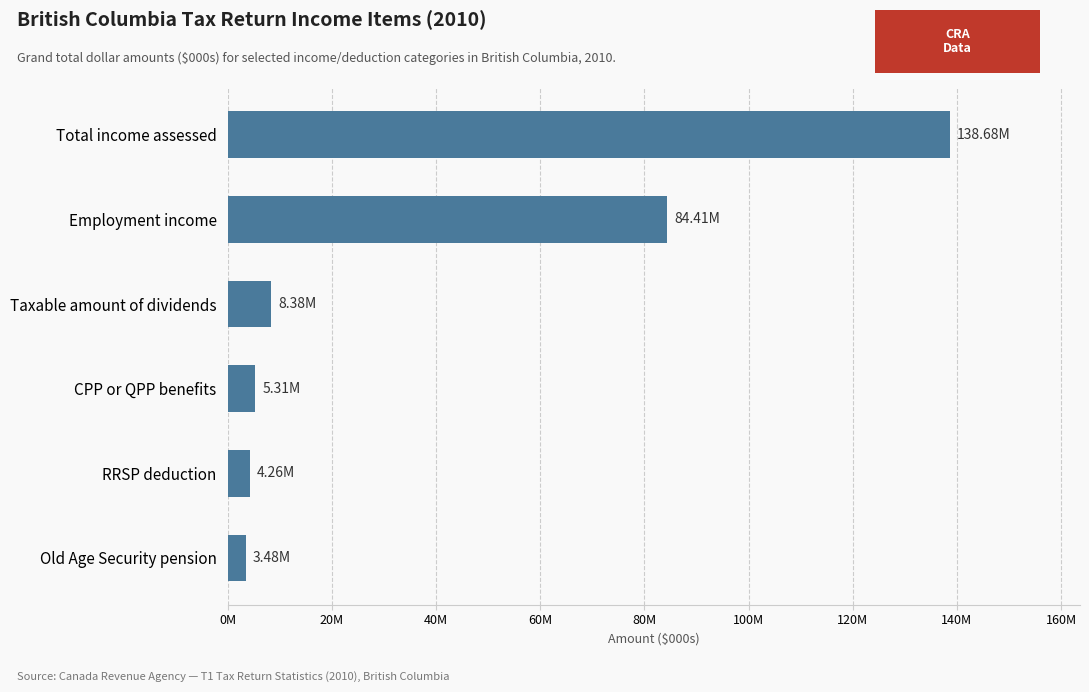

Are the bars horizontal?

Yes